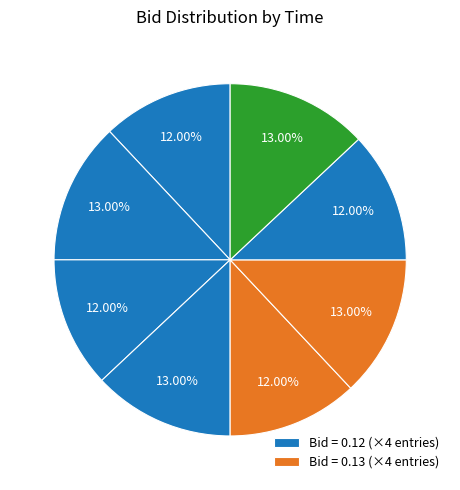

How many slices are in this pie chart?

8